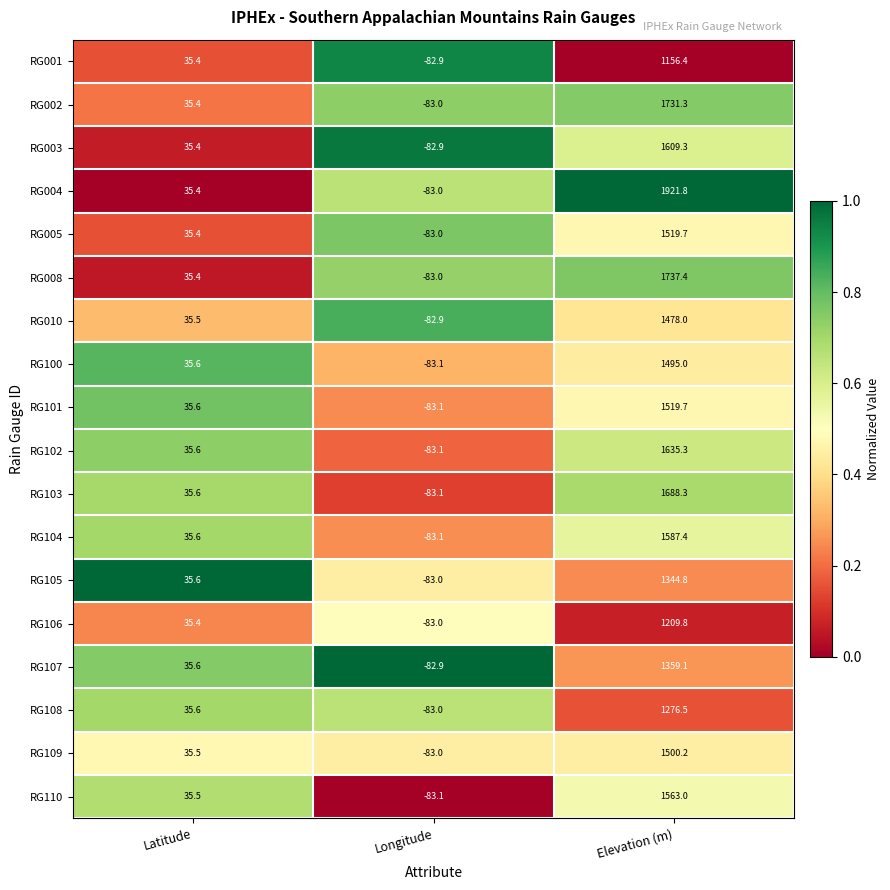

What is the minimum value for RG002?

-83.0